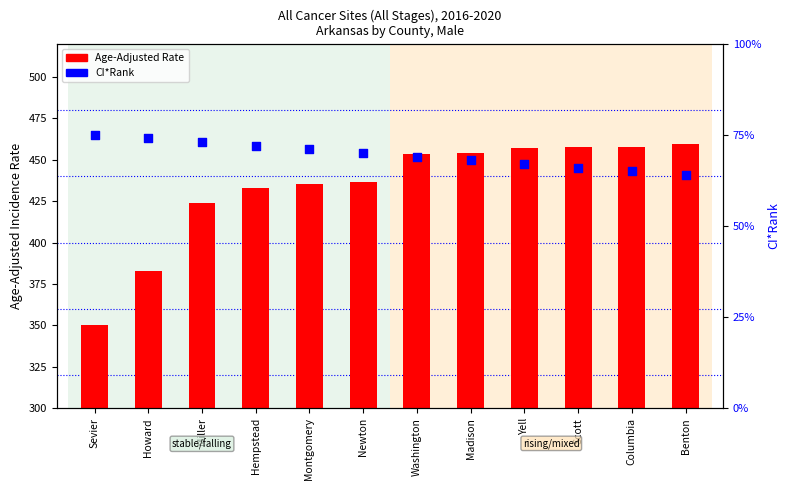

Which series has the widest spread of Y values?

Age-Adjusted Rate